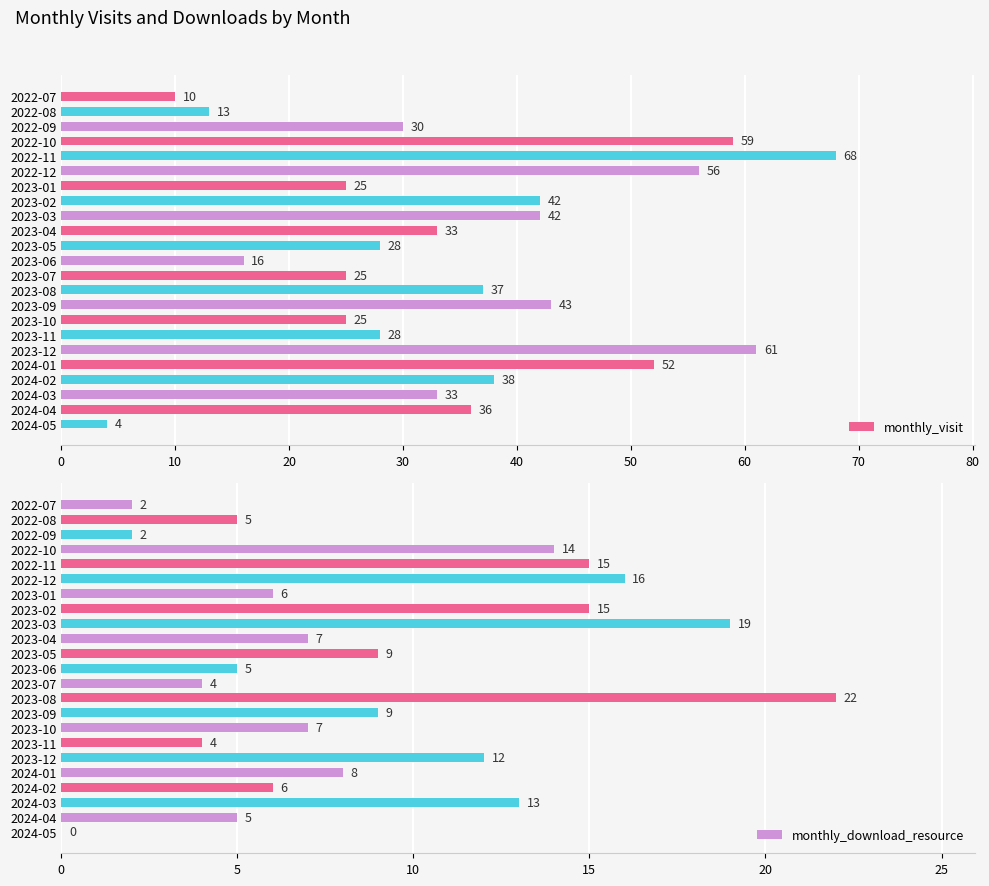

Where is monthly_visit nearest to the value 36?

2024-04